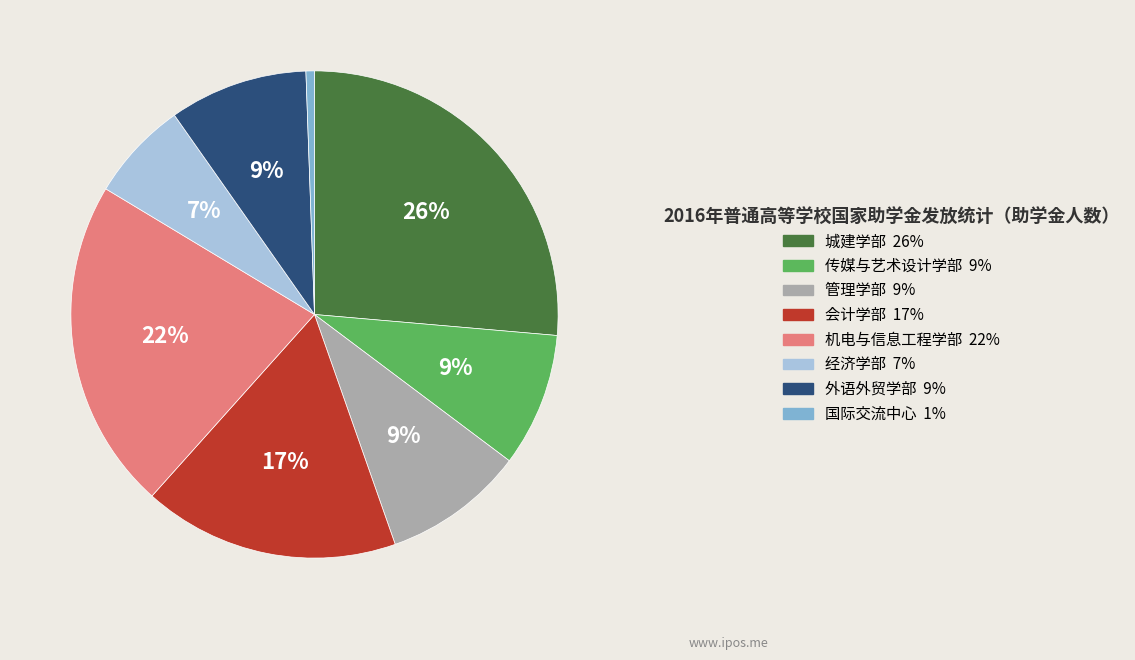

How many slices are in this pie chart?

8